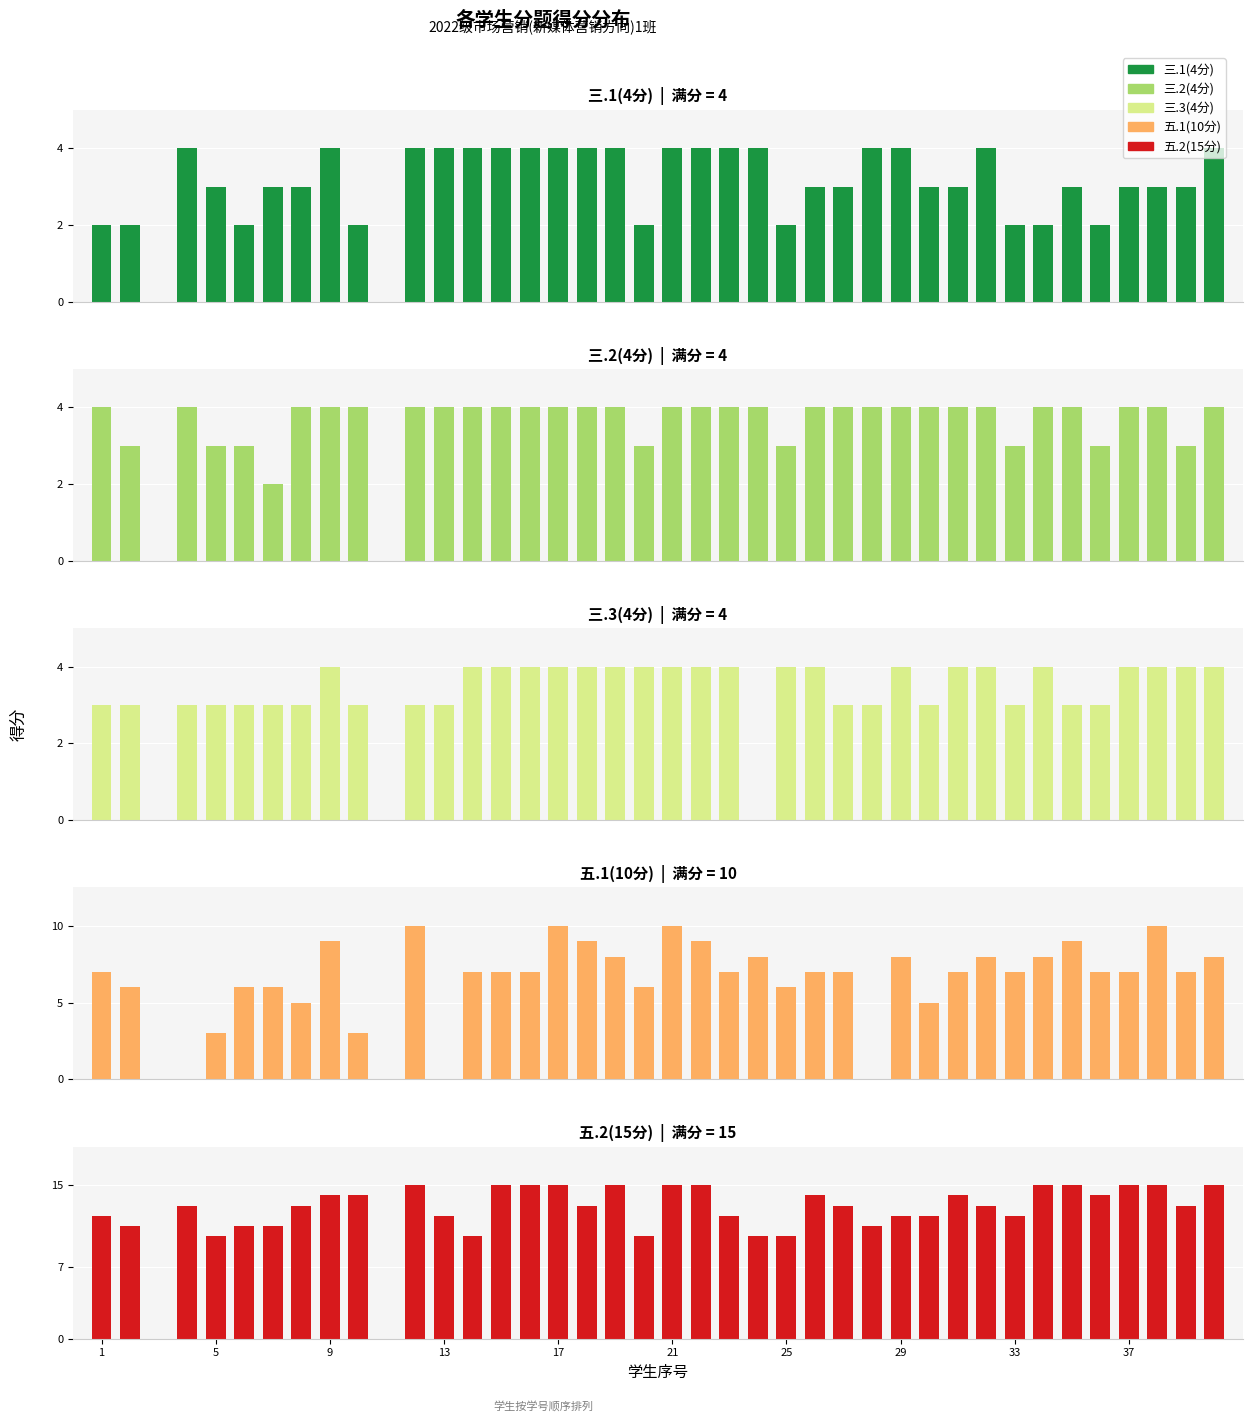

True or false: 三.1(4分) has a value of 4 at 1.

False